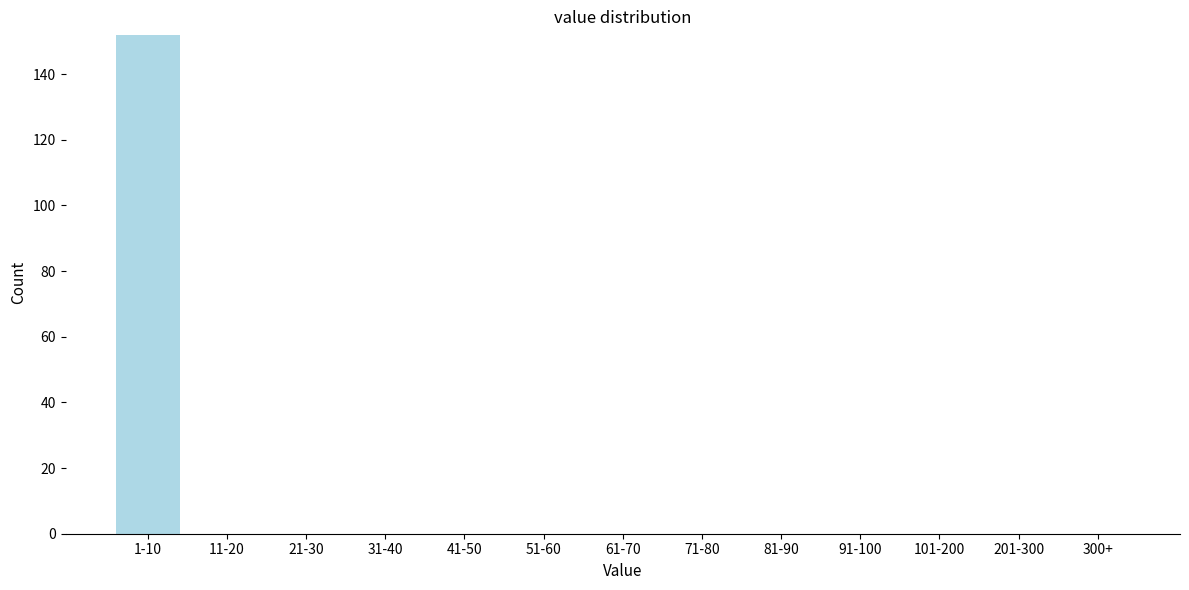

Reading right to left, list all the values displayed in this chart.

300+=0	201-300=0	101-200=0	91-100=0	81-90=0	71-80=0	61-70=0	51-60=0	41-50=0	31-40=0	21-30=0	11-20=0	1-10=152